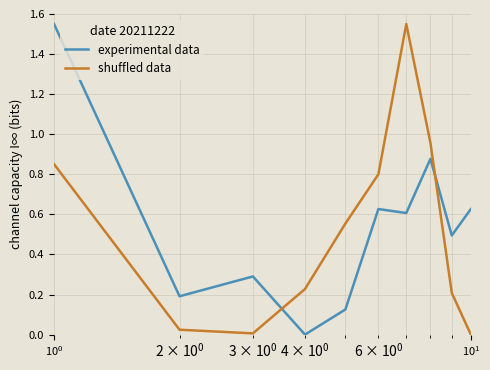

How many times do experimental data and shuffled data cross each other?

2